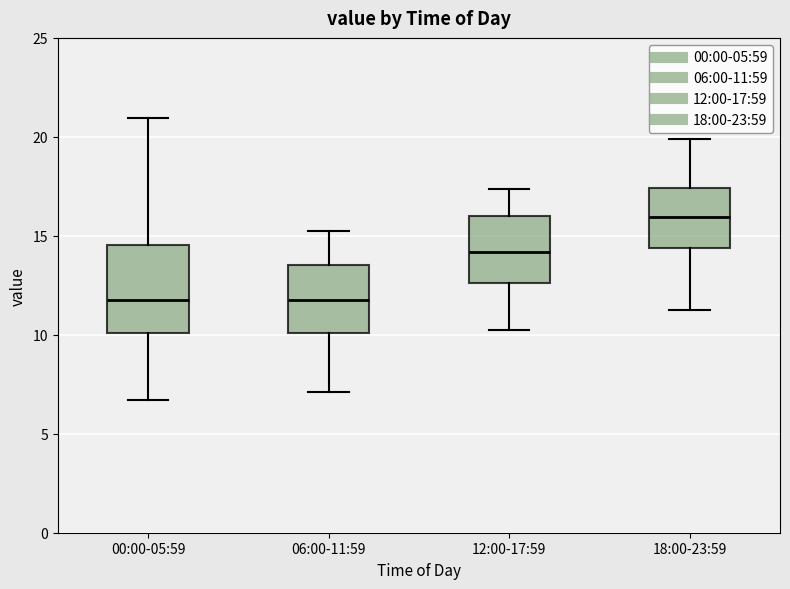

Reading left to right, transcribe this box plot: for each box, give where its median line is, the range the box spans, and where its two whiskers end, as read against the y-axis. The values are not printed on the chart, so give them approximately, as read against the axis.

00:00-05:59: median 12.0, box 10.0 to 14.5, whiskers 6.5 to 21.0
06:00-11:59: median 11.5, box 10.0 to 13.5, whiskers 7.0 to 15.0
12:00-17:59: median 14.0, box 12.5 to 16.0, whiskers 10.5 to 17.5
18:00-23:59: median 16.0, box 14.5 to 17.5, whiskers 11.5 to 20.0